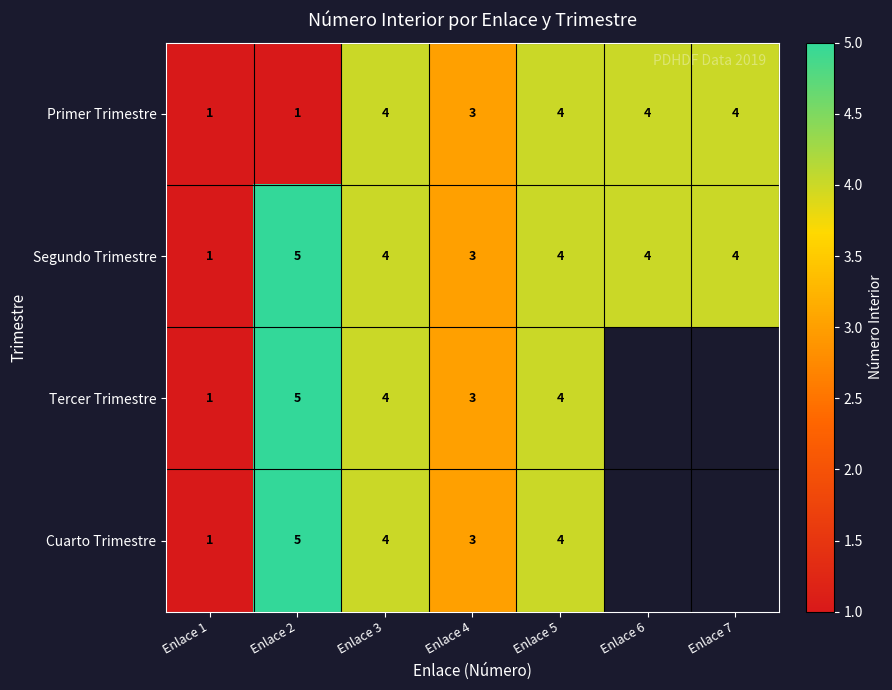

How many distinct data groups are displayed?

4